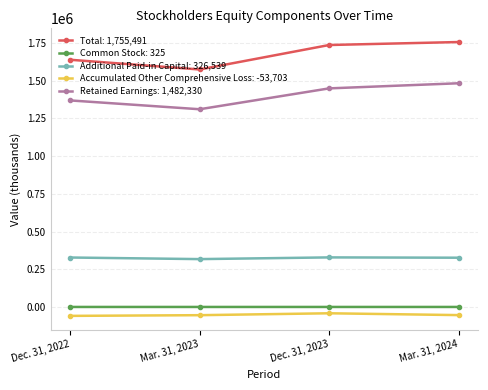

True or false: Accumulated Other Comprehensive Loss: -53,703 has more than 1 points higher than both neighbors.

False